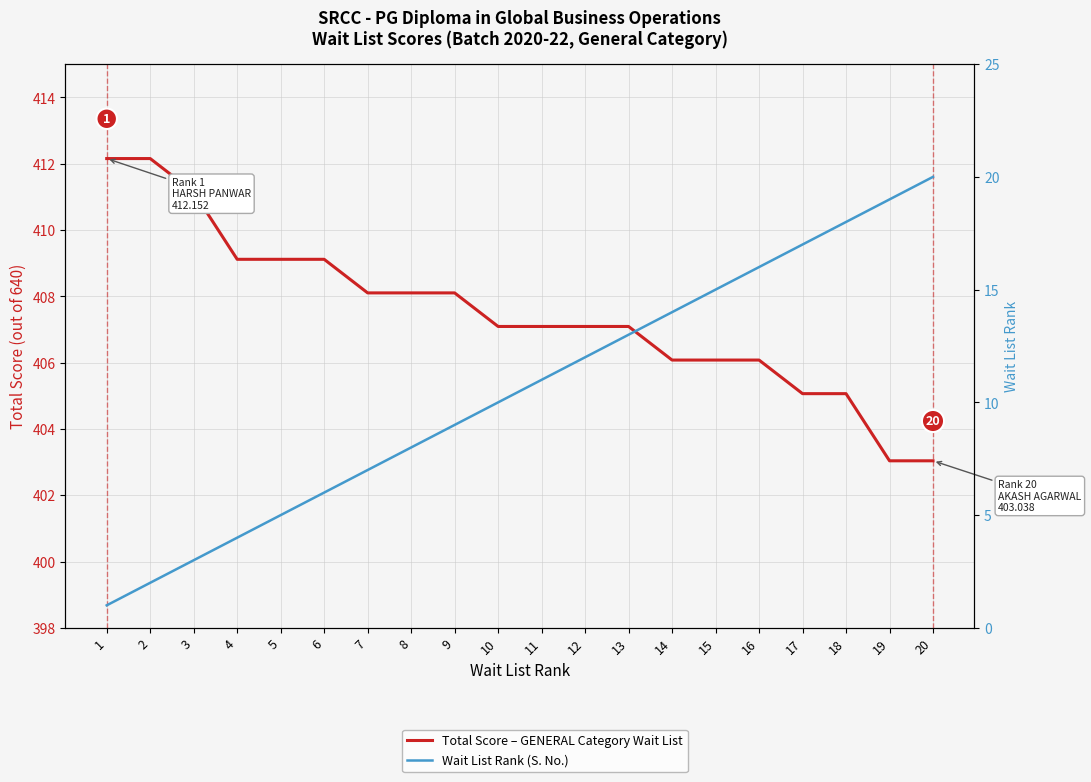

The value of Total Score – GENERAL Category Wait List at 4 is 224.0. True or false?

False